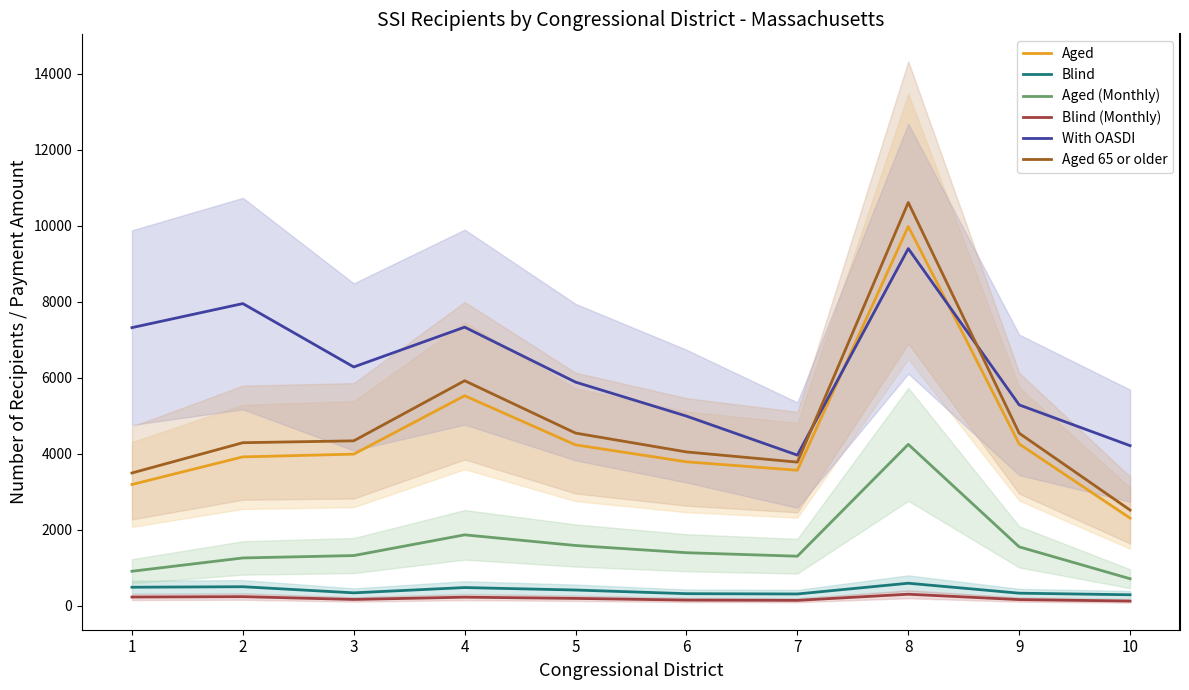

List the series in order of their peak value, highest first.

Aged 65 or older, Aged, With OASDI, Aged (Monthly), Blind, Blind (Monthly)